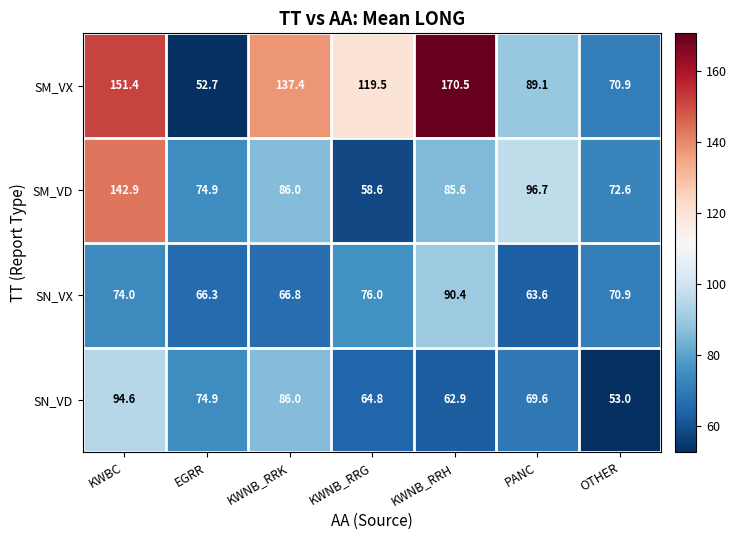

Which series has the largest total across all categories?

SM_VX